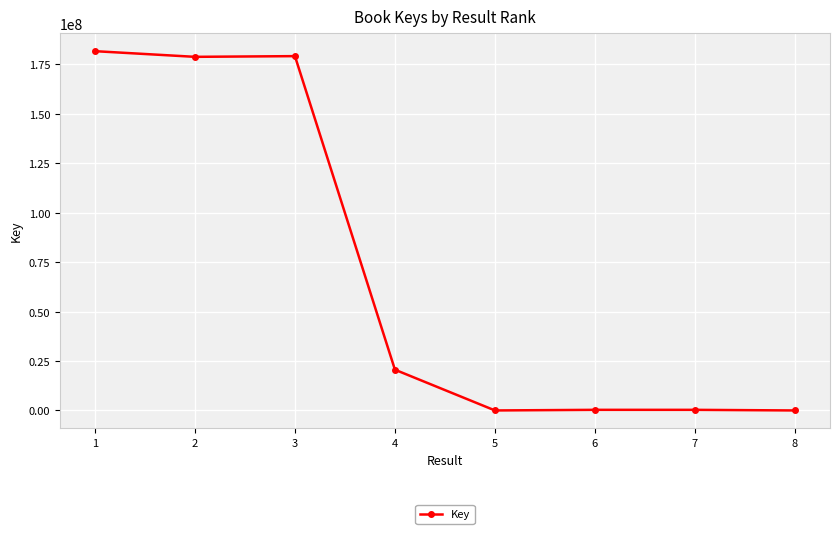

What is the maximum value shown in the chart?

181720726